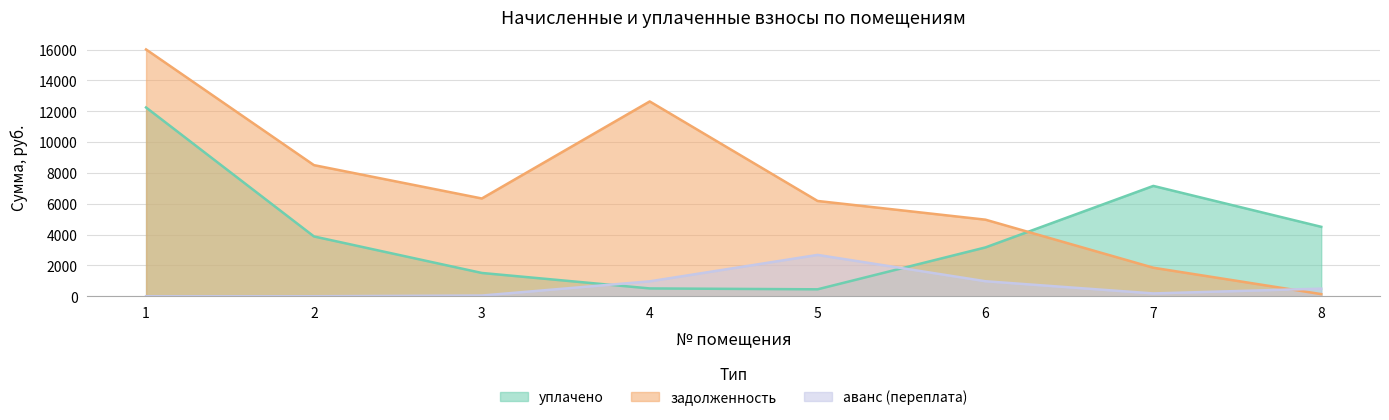

What is the sum of all задолженность values?

56645.1